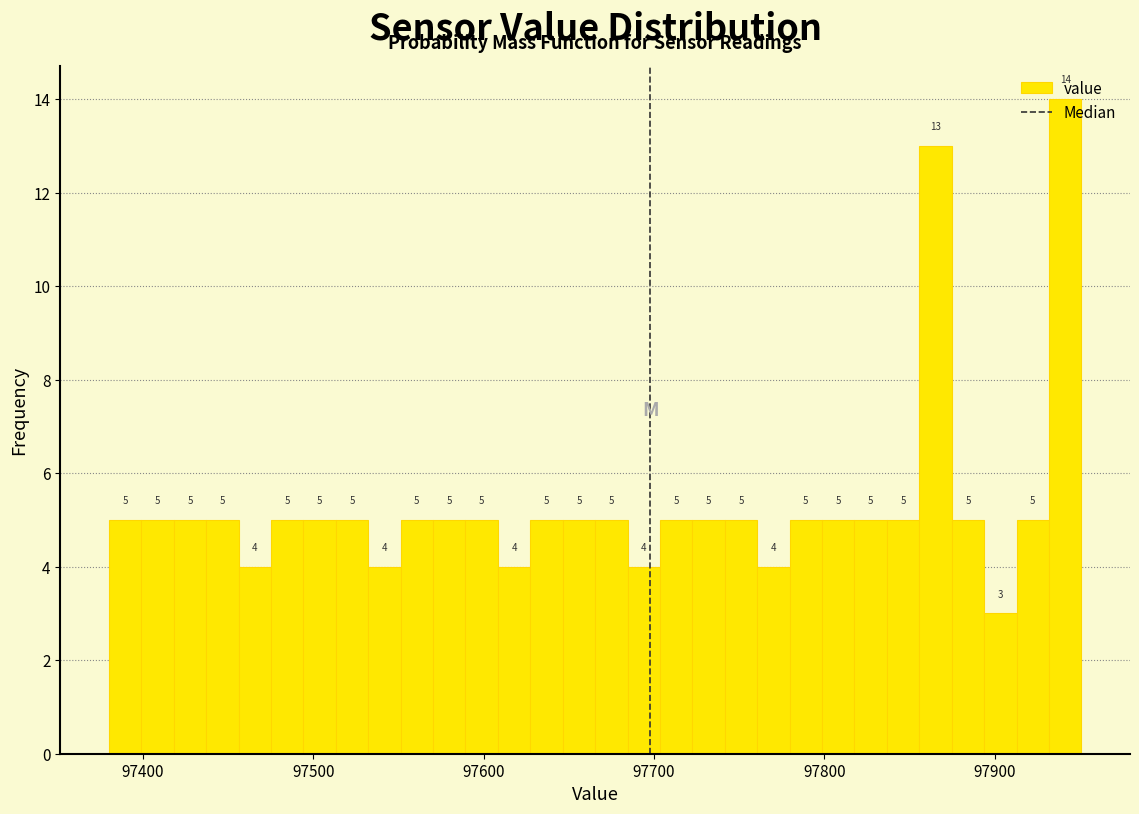

Read against the x-axis, roughly where is the centre of the tallest bar?

97940